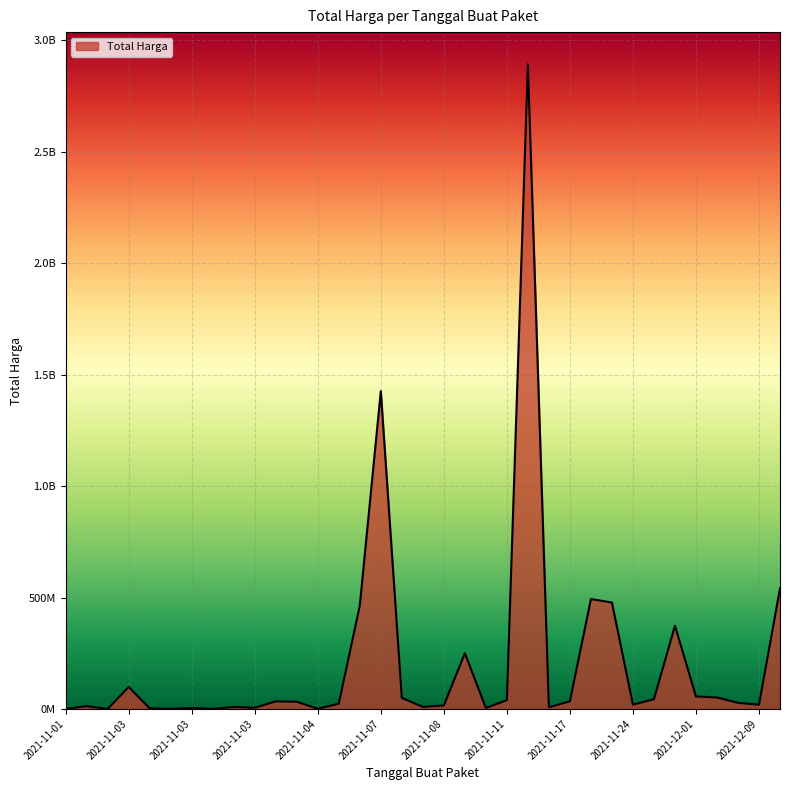

Does the chart display data point markers on the line(s)?

No